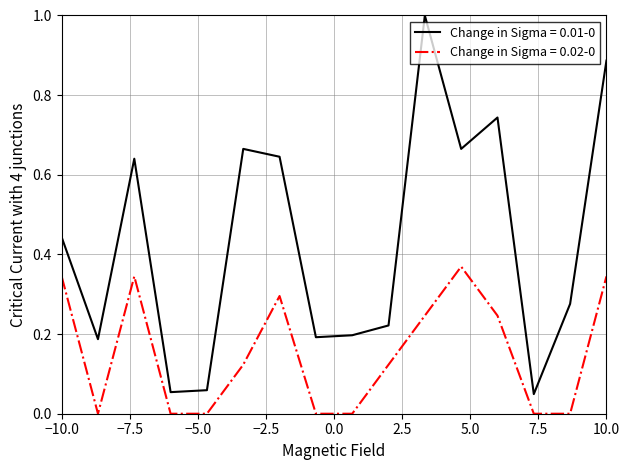

True or false: Change in Sigma = 0.01-0 and Change in Sigma = 0.02-0 cross at least once.

False